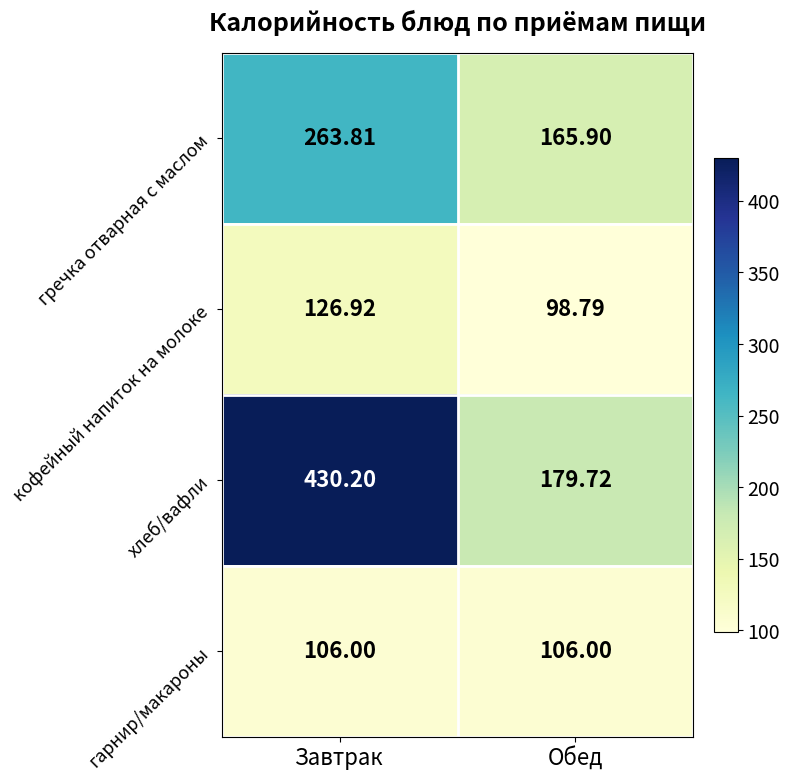

At which category is the sum across all series the highest?

Завтрак